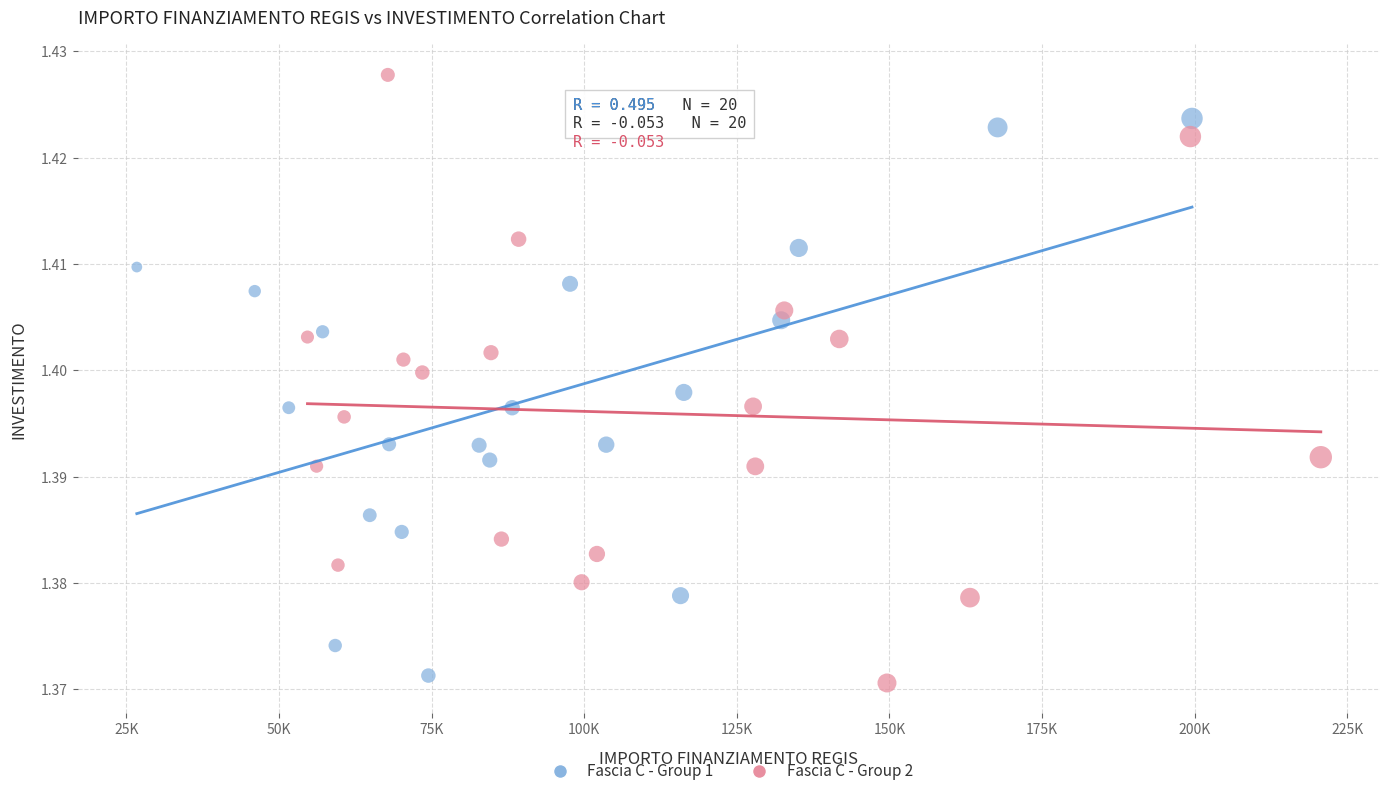

Which series has the largest Y range (max minus min)?

Fascia C - Group 2